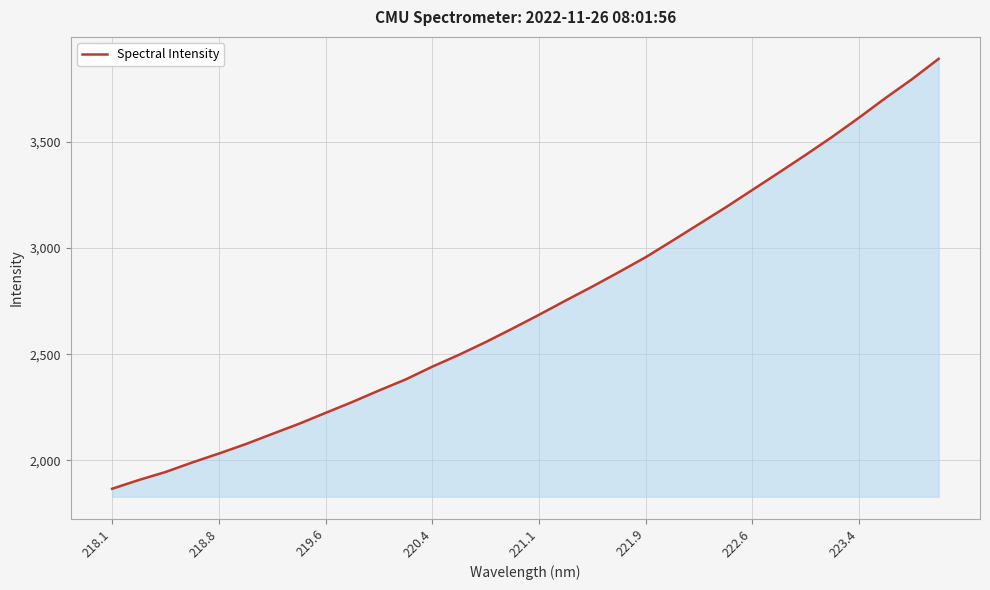

What is the maximum value shown in the chart?

3890.5